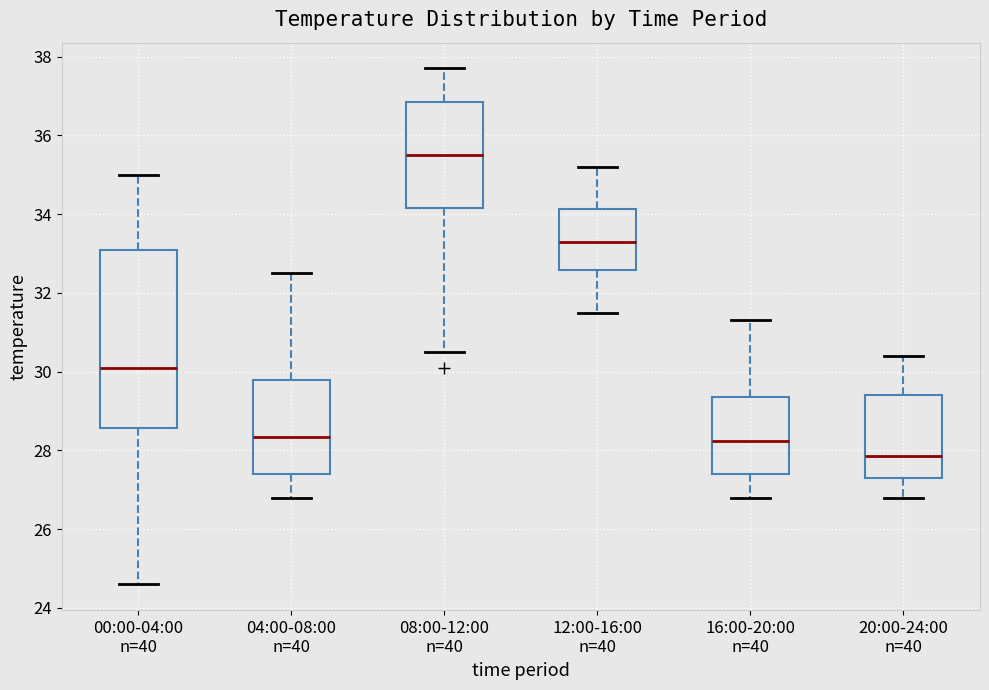

Reading left to right, read every box against the y-axis: the position of its median line, the range the box covers, and the ends of its whiskers. The values are not printed on the chart, so give them approximately, as read against the axis.

00:00-04:00 n=40: median 30.2, box 28.6 to 33.2, whiskers 24.6 to 35.0
04:00-08:00 n=40: median 28.4, box 27.4 to 29.8, whiskers 26.8 to 32.6
08:00-12:00 n=40: median 35.6, box 34.2 to 36.8, whiskers 30.6 to 37.8
12:00-16:00 n=40: median 33.4, box 32.6 to 34.2, whiskers 31.6 to 35.2
16:00-20:00 n=40: median 28.2, box 27.4 to 29.4, whiskers 26.8 to 31.4
20:00-24:00 n=40: median 27.8, box 27.4 to 29.4, whiskers 26.8 to 30.4